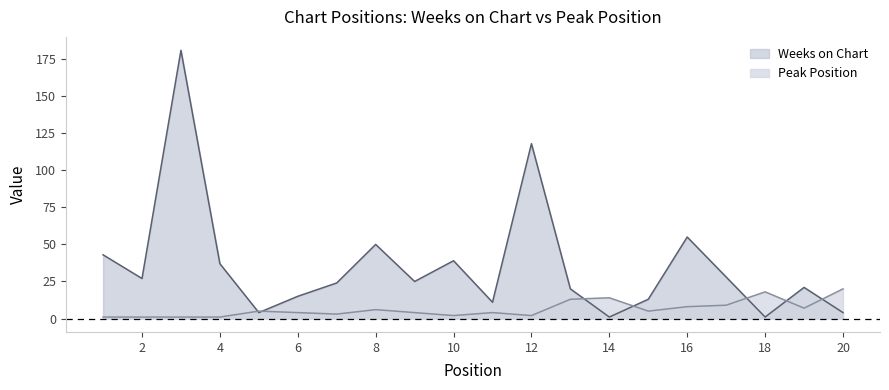

Between 17 and 20, which is larger?

17